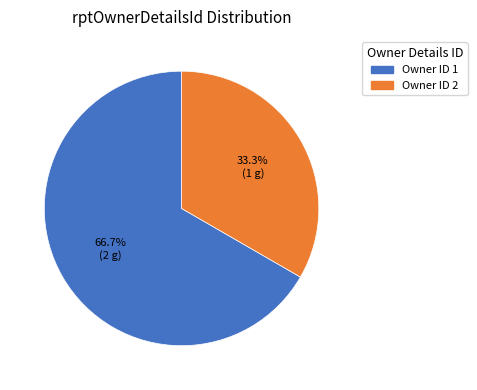

Does any single category account for the majority?

Yes